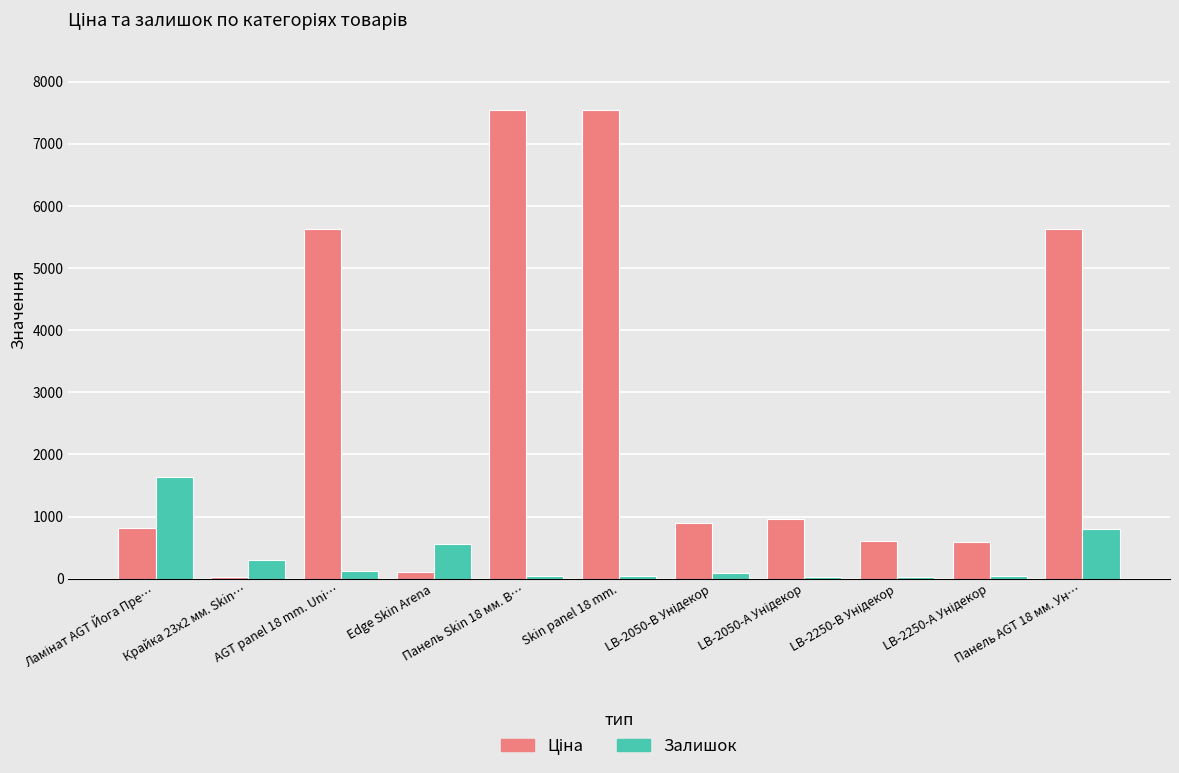

What is the greatest value displayed?

7545.9